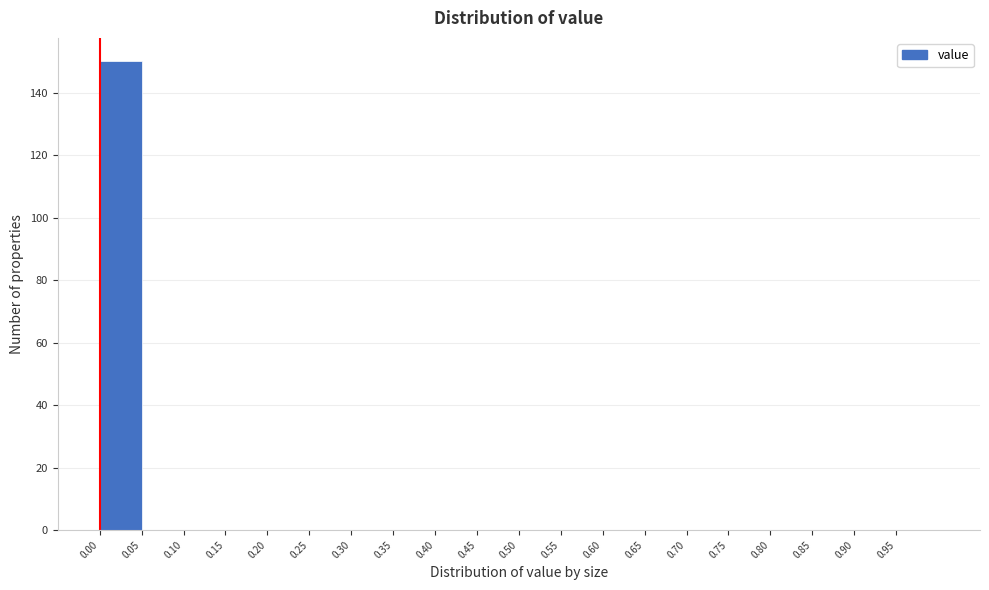

What is the height of the bar covering 0.00 to 0.05 on the x-axis? The values are not printed on the chart, so give them approximately, as read against the axis.

150